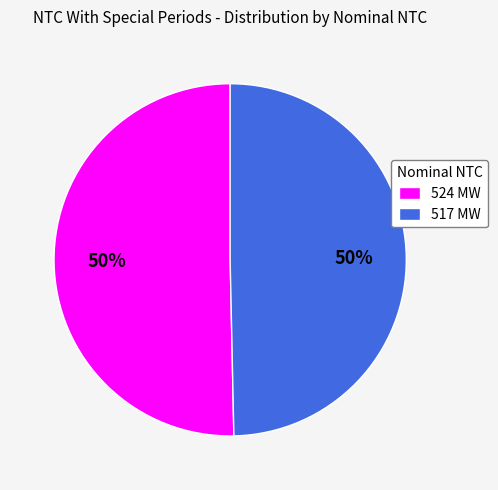

Is it true that 517 MW is 55% of the pie?

False